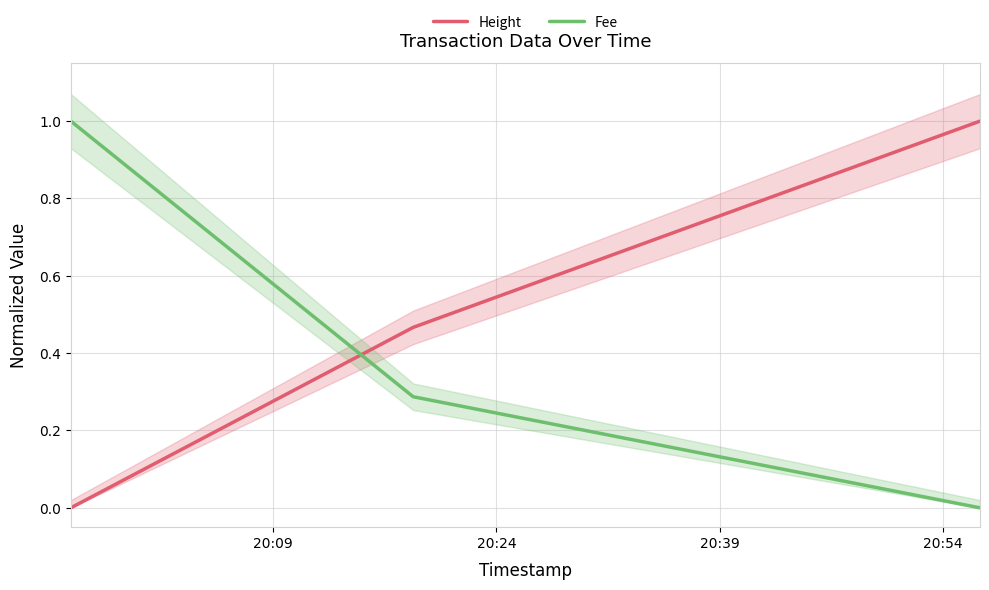

What is the greatest value displayed?

1.0